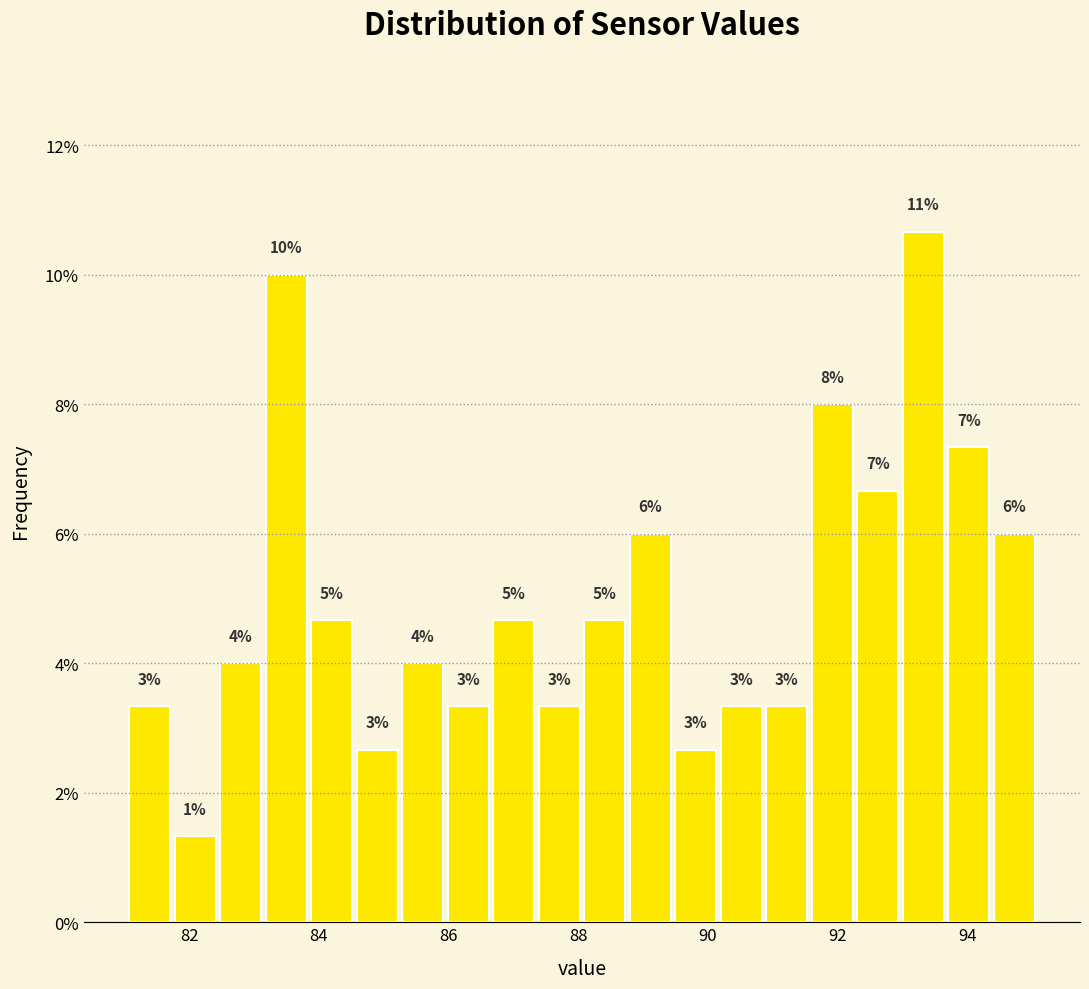

Around what value on the x-axis is the tallest bar? Give the approximate position of its centre, as read against the axis.

93.4